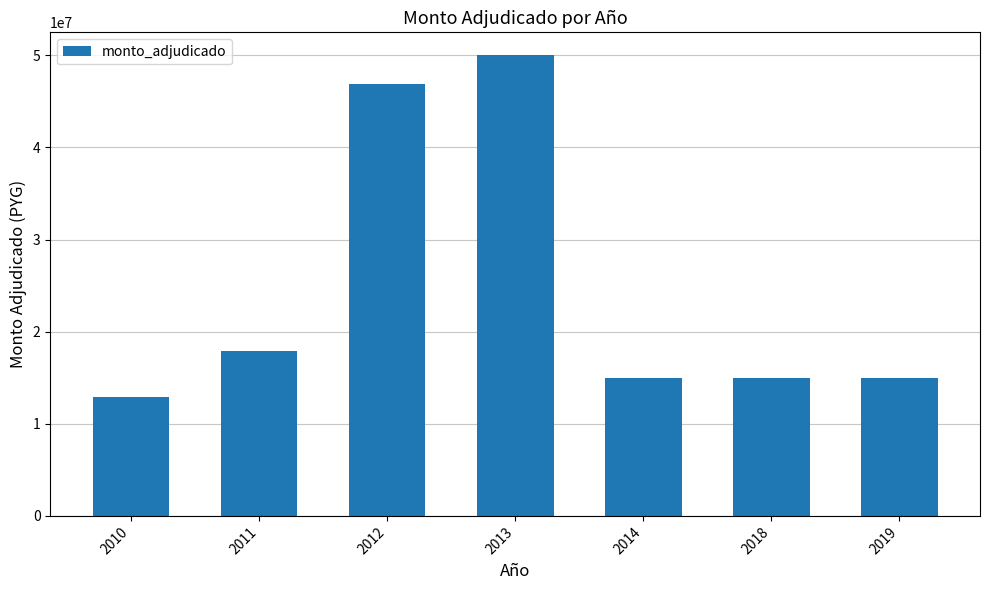

True or false: the data shows 4162321 at 2010.

False